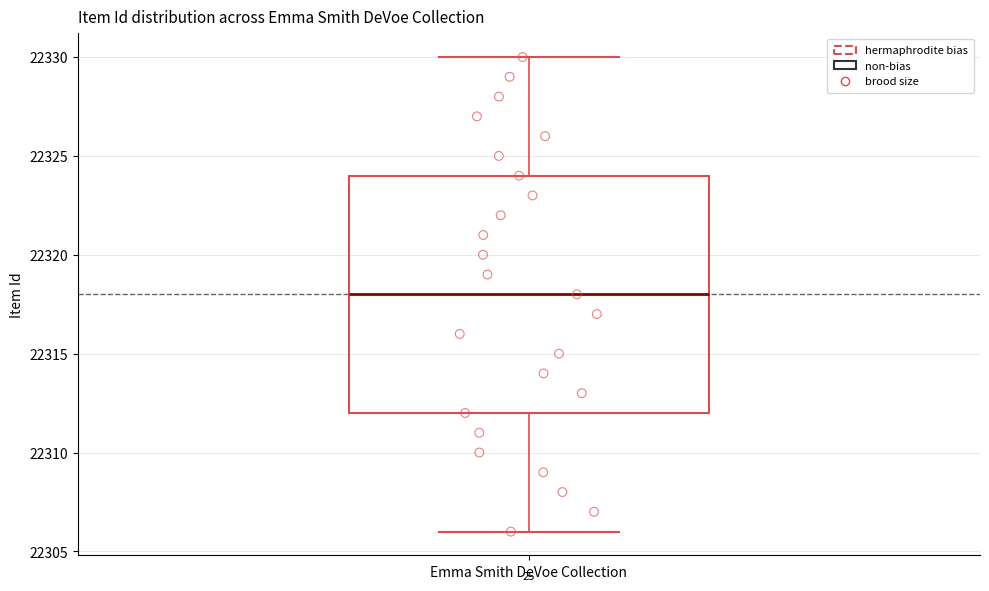

Where is the upper edge of the box for Emma Smith DeVoe Collection on the y-axis? The values are not printed on the chart, so give them approximately, as read against the axis.

22324